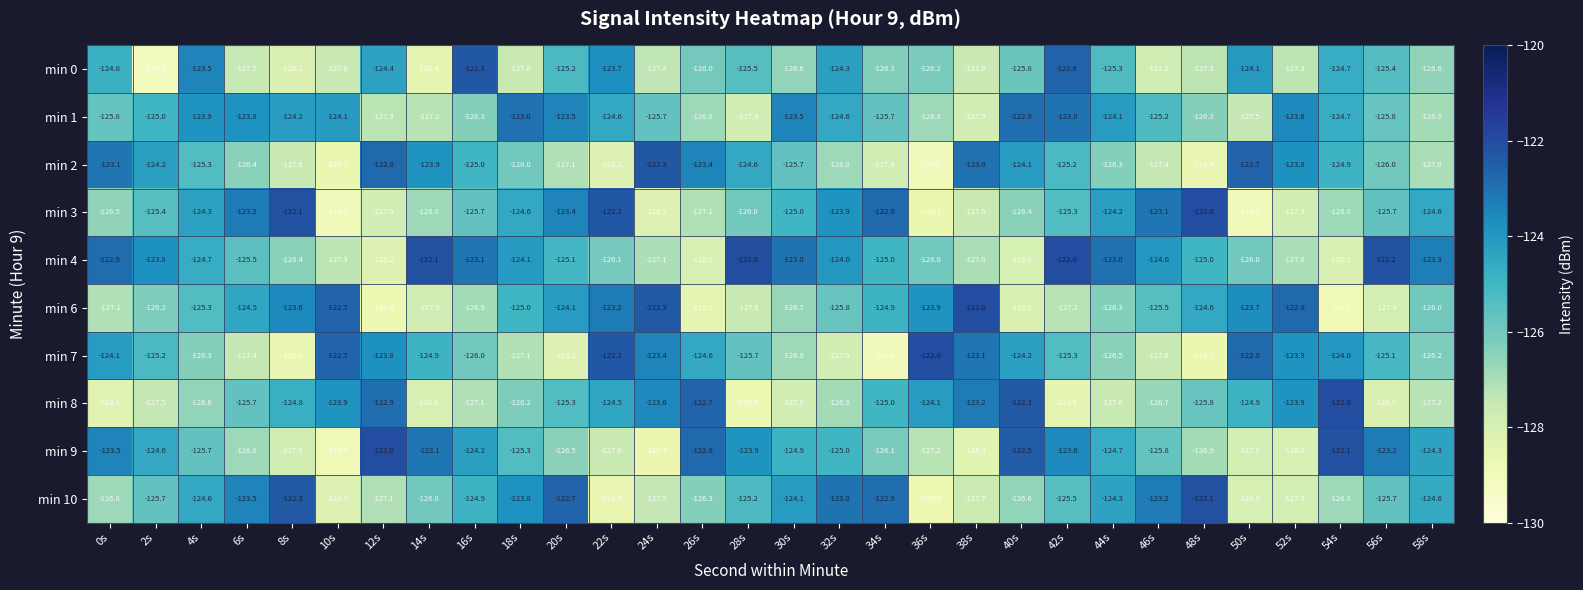

Count the number of data series in this chart.

10